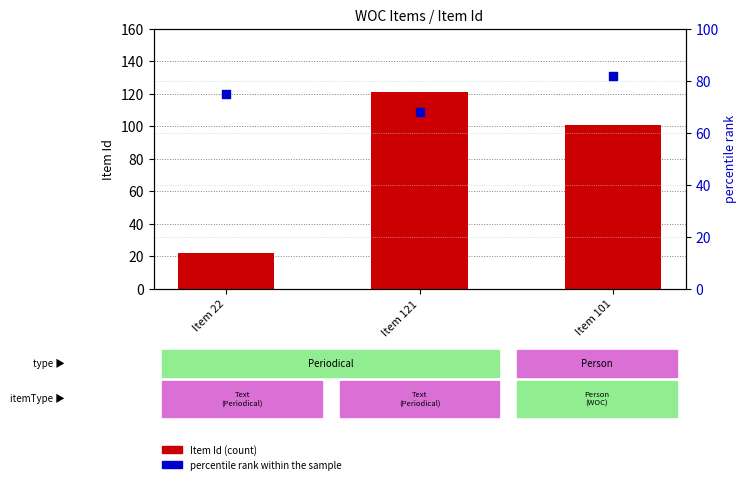

What is the total value across all series at Item 22?

97